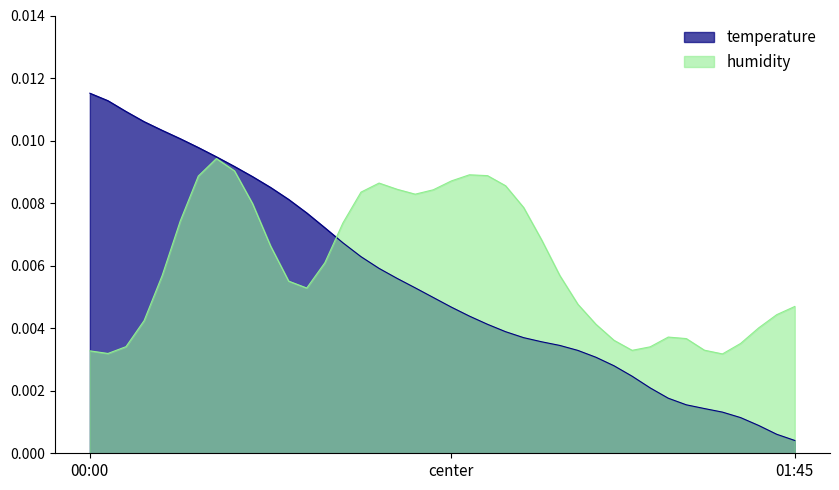

Which series has the widest spread of values?

temperature